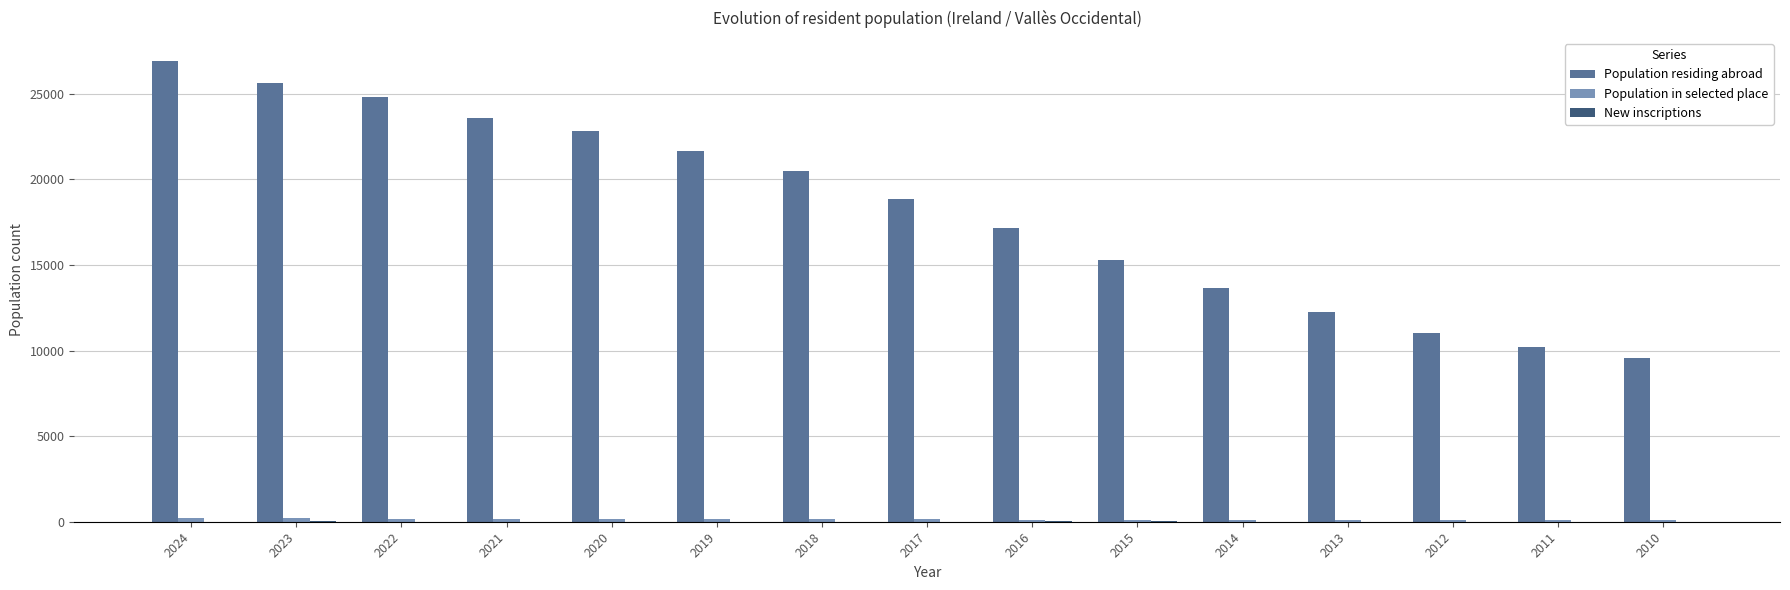

What is the sum of the Population residing abroad values at 2017 and 2011?

29066